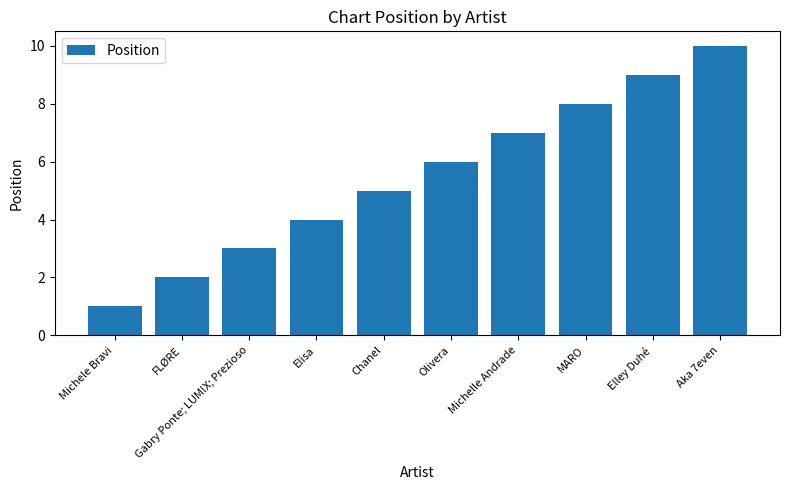

What is the difference between the second highest and second lowest values?

7